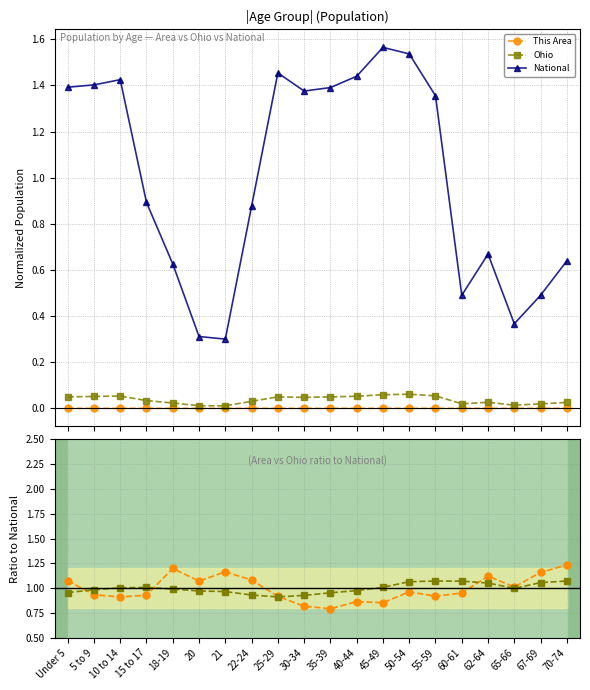

At which category does the chart reach its minimum across all series?

21